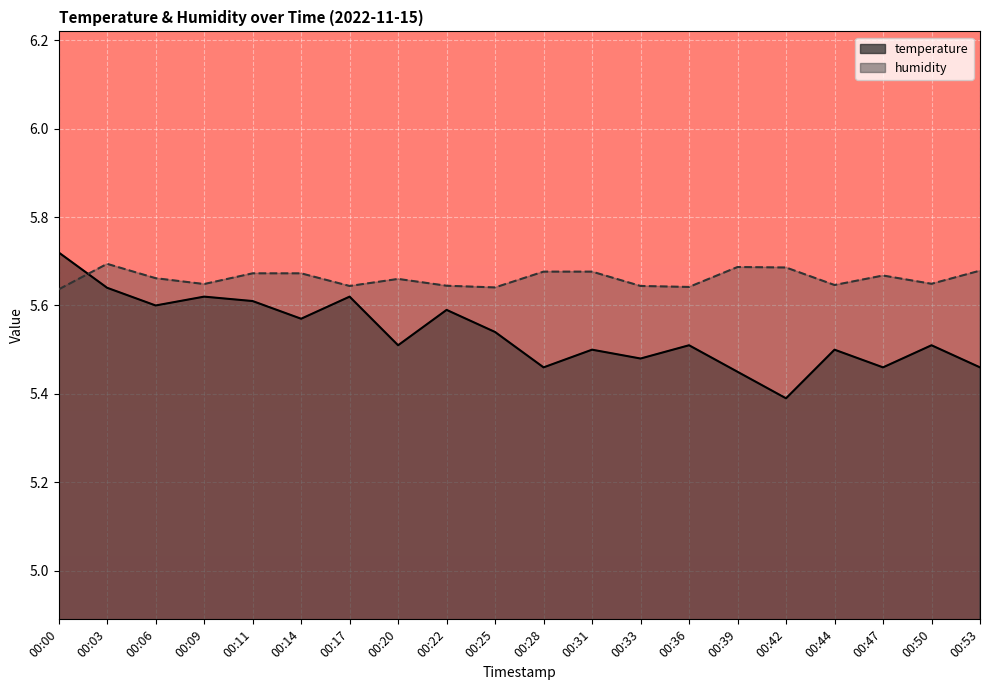

The humidity series shows 5.7 at 00:28. True or false?

True